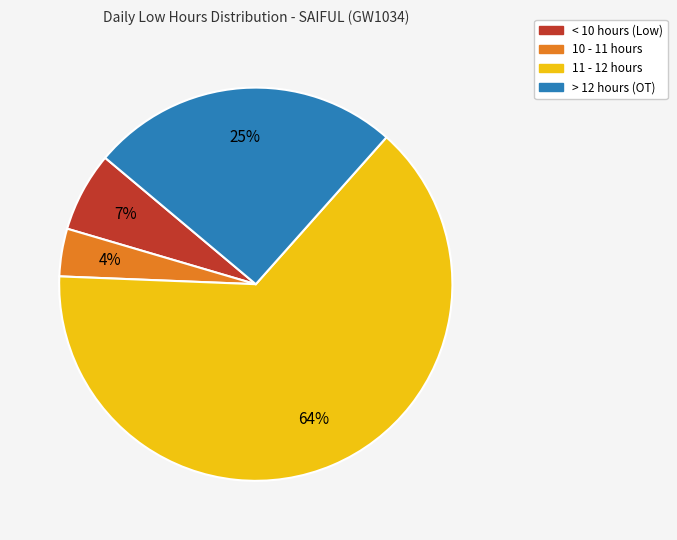

To the nearest percent, what is the average slice percentage?

25%